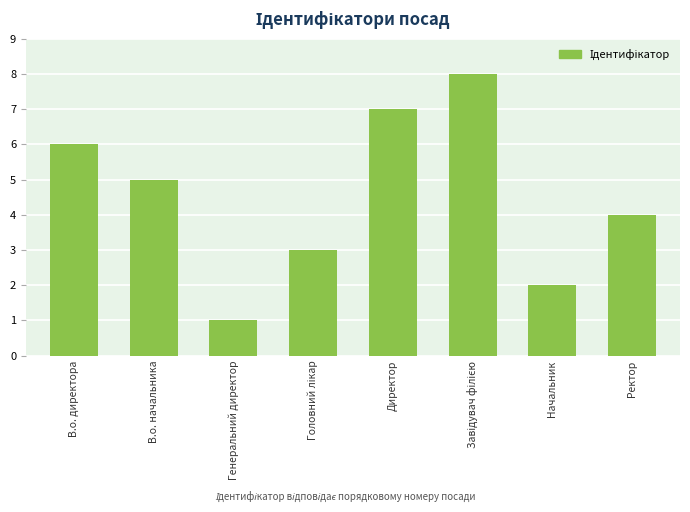

The chart shows a value of 9 at В.о. начальника. True or false?

False